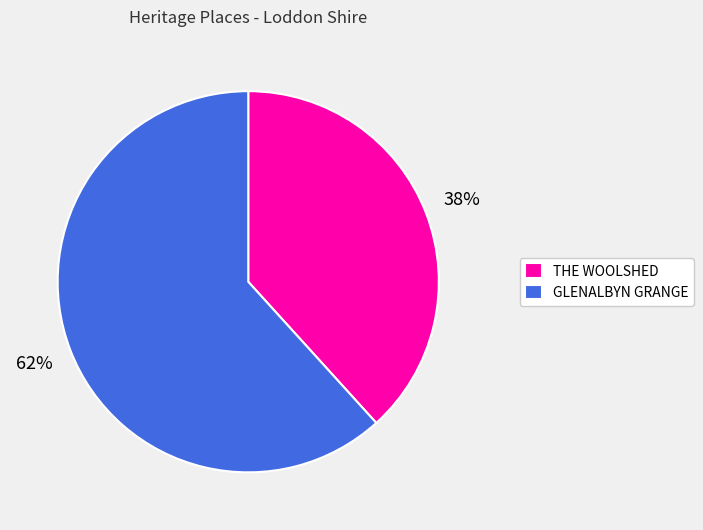

To the nearest percent, what is the average slice percentage?

50%